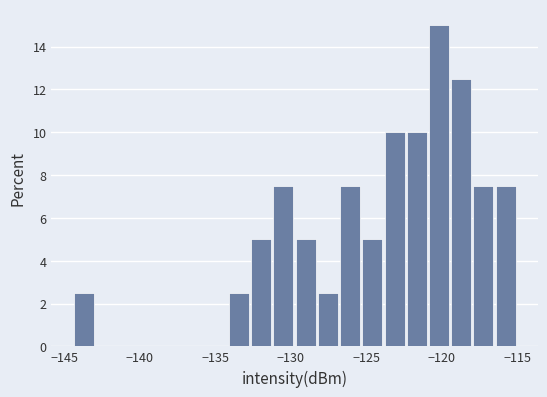

Around what value on the x-axis is the tallest bar? Give the approximate position of its centre, as read against the axis.

-120.0